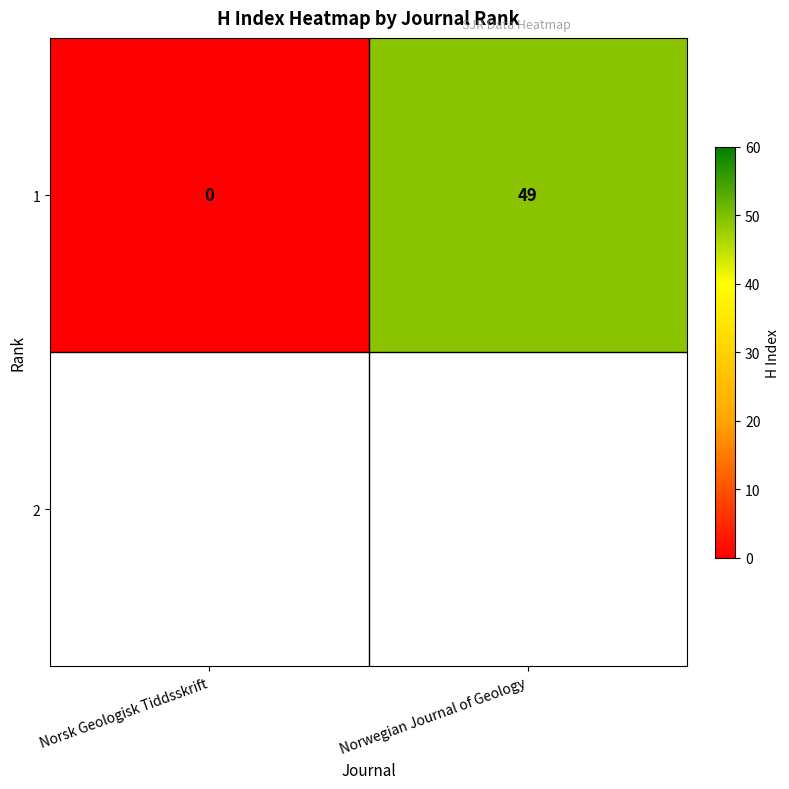

What is the maximum value shown in the chart?

49